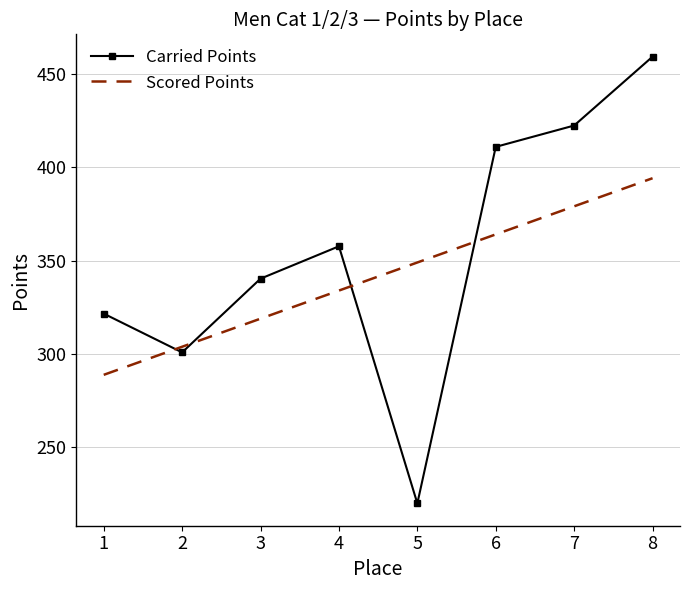

How many distinct data groups are displayed?

2